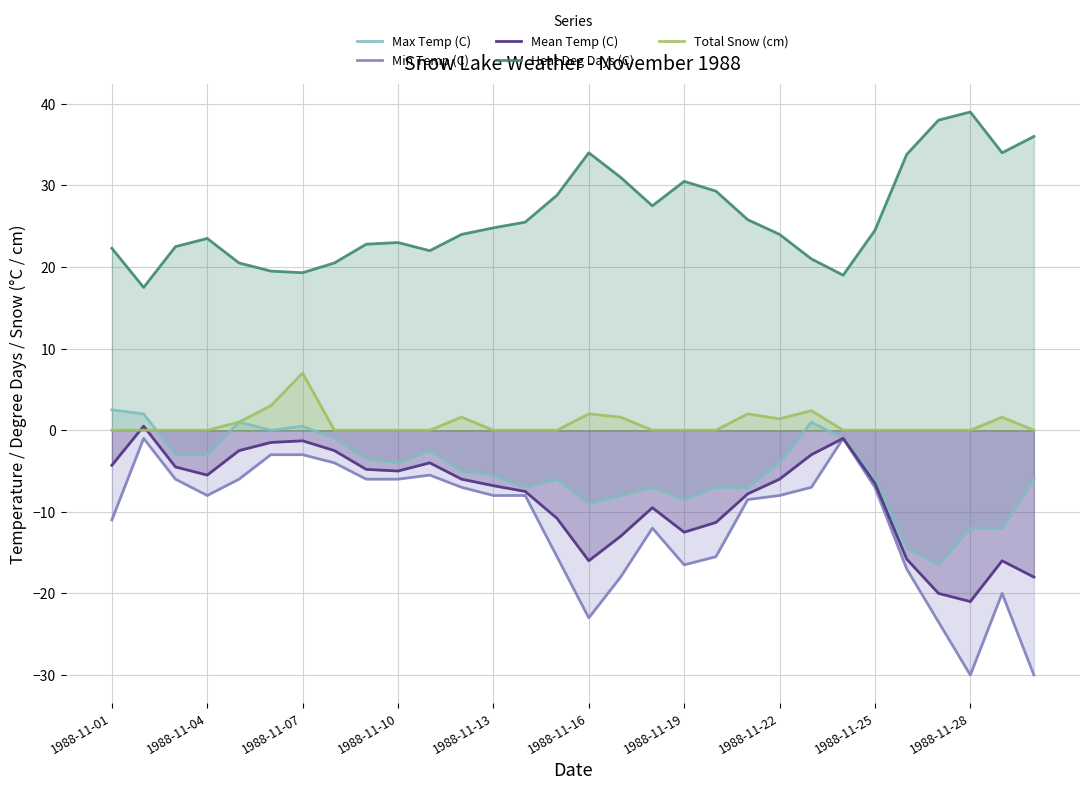

At 1988-11-01, list the series in order from largest to smallest.

Heat Deg Days (C), Max Temp (C), Total Snow (cm), Mean Temp (C), Min Temp (C)